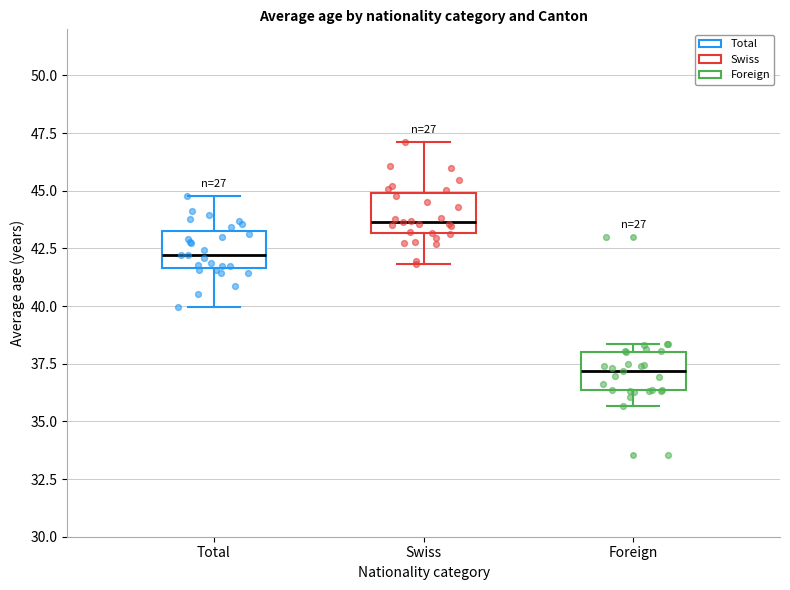

Where does the median line of the box for Foreign sit on the y-axis? The values are not printed on the chart, so give them approximately, as read against the axis.

37.0